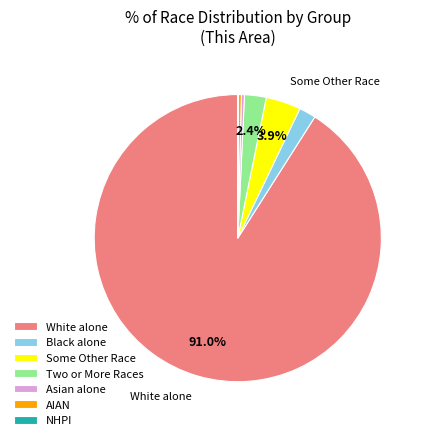

Which slice represents more than half of the pie?

White alone